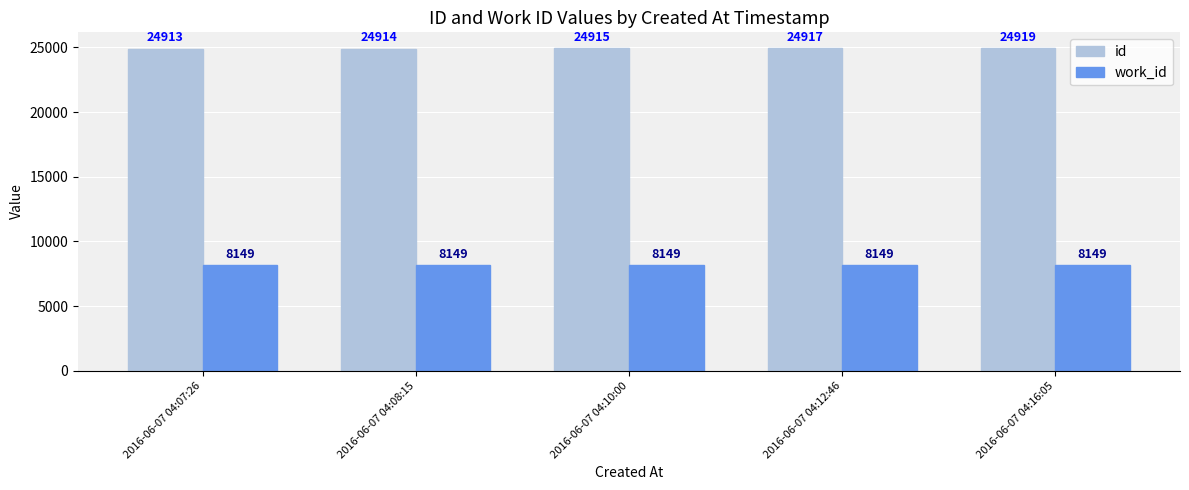

Count the number of data series in this chart.

2